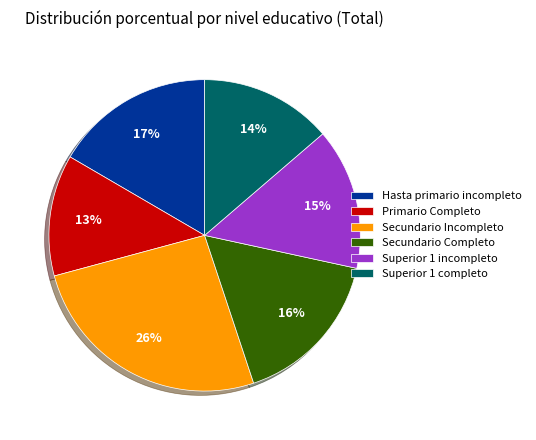

Is there a majority slice in this chart?

No